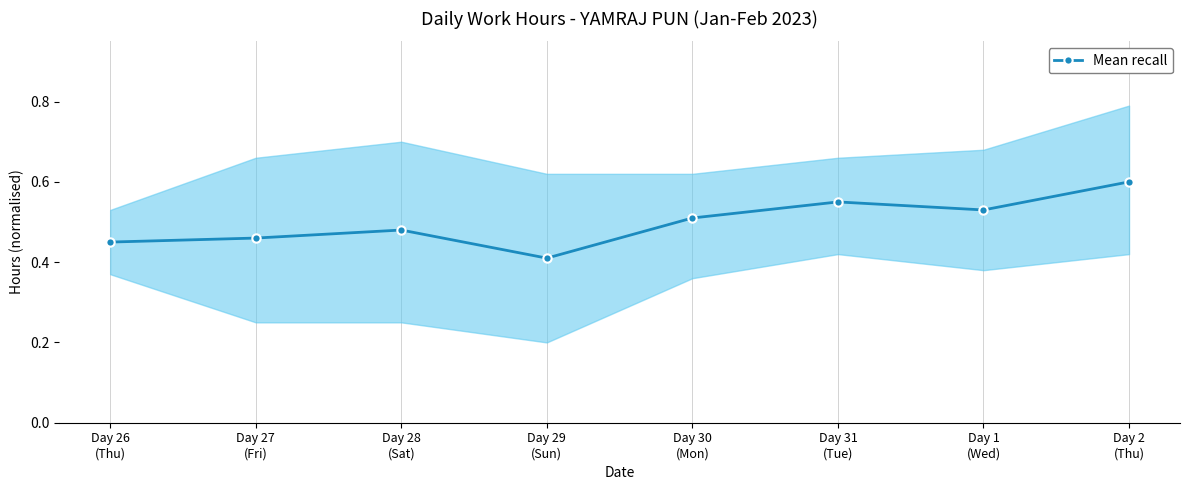

The chart shows a value of 0.8 at Day 31
(Tue). True or false?

False